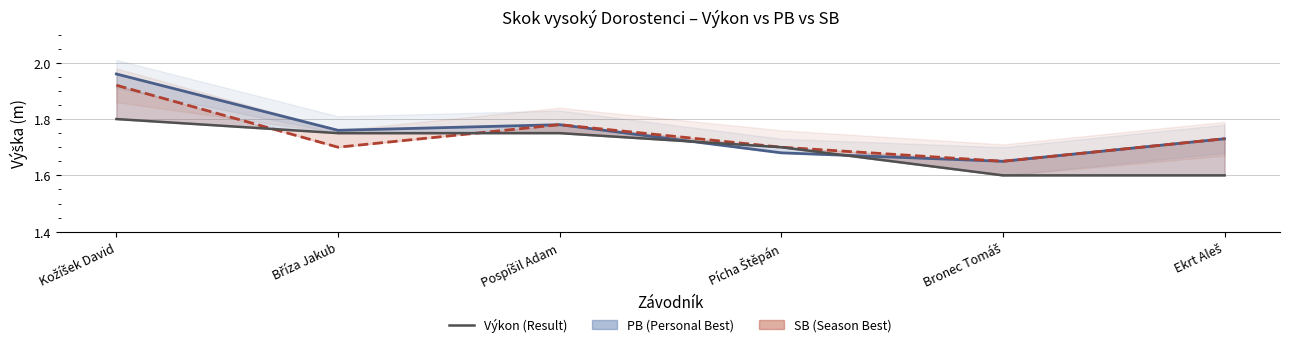

How many lines are shown in the chart?

3